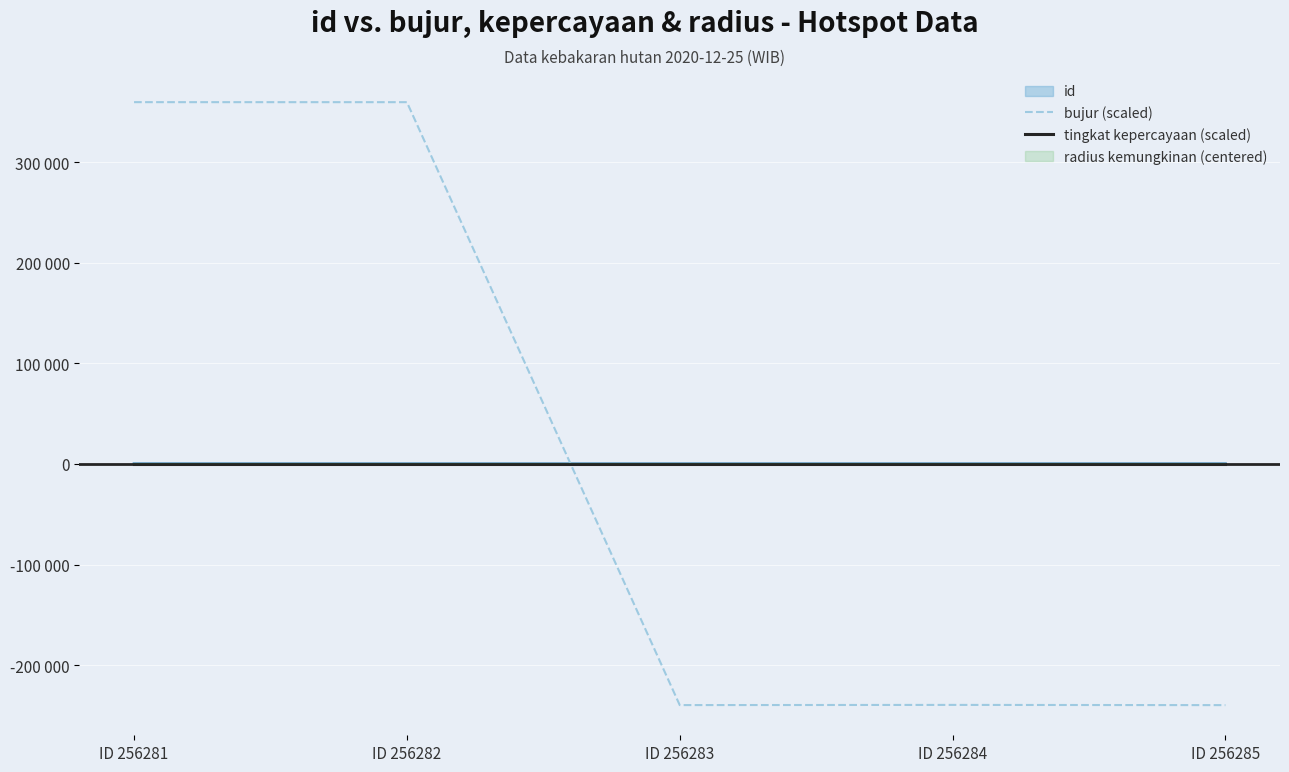

What is the difference between the maximum and minimum values in the bujur (scaled) series?

599236.3